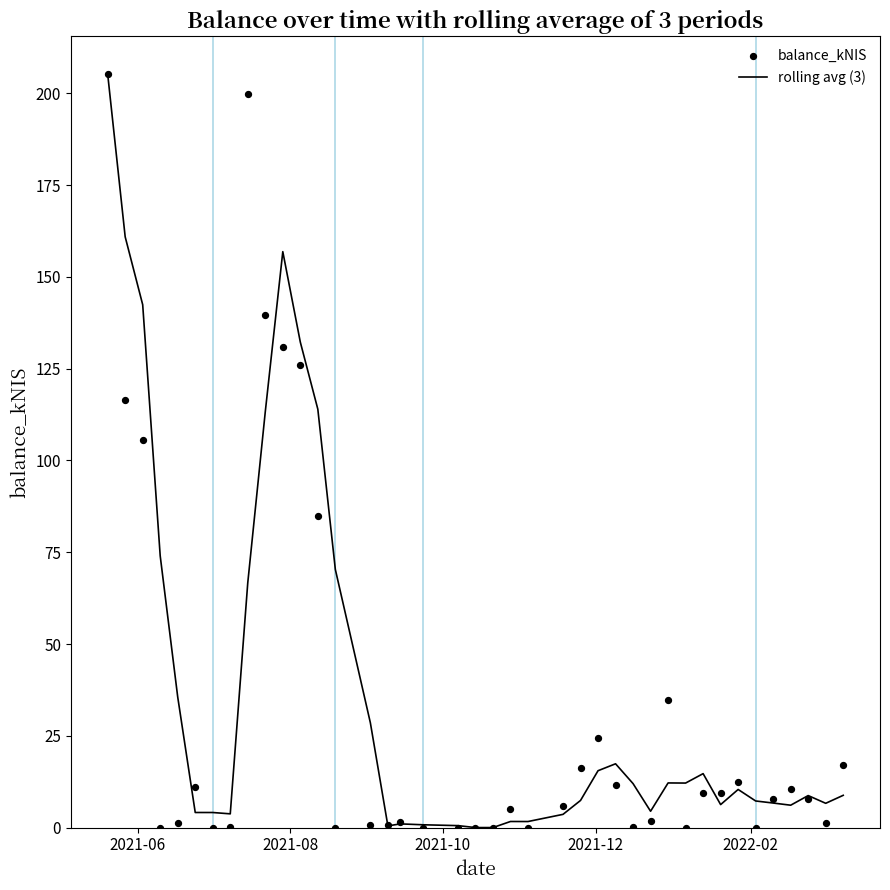

Which series has the widest spread of Y values?

balance_kNIS